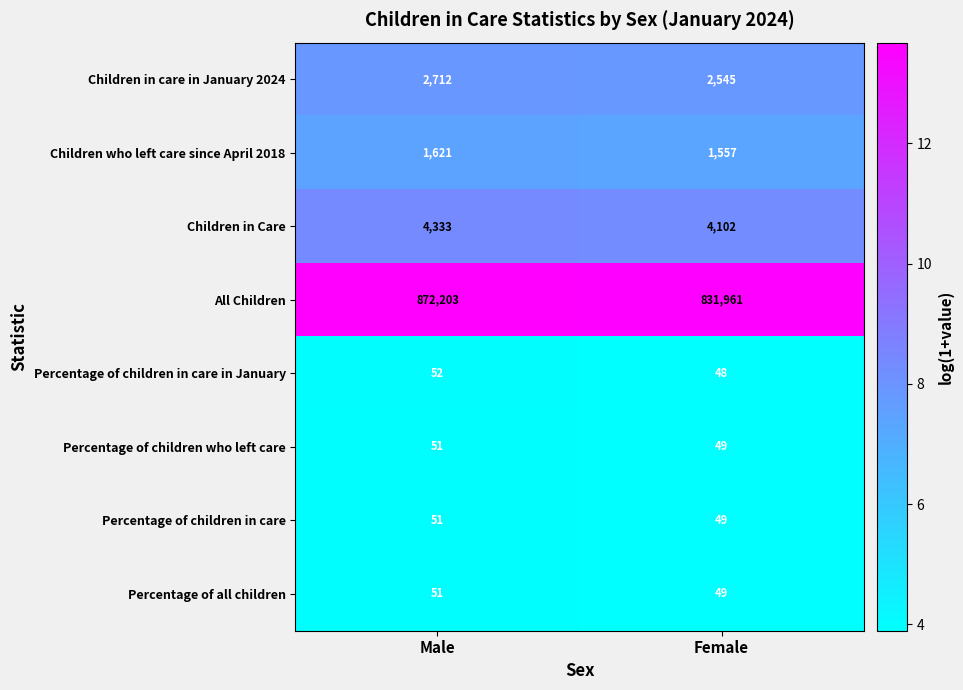

What is the total value across all series at Male?

881074